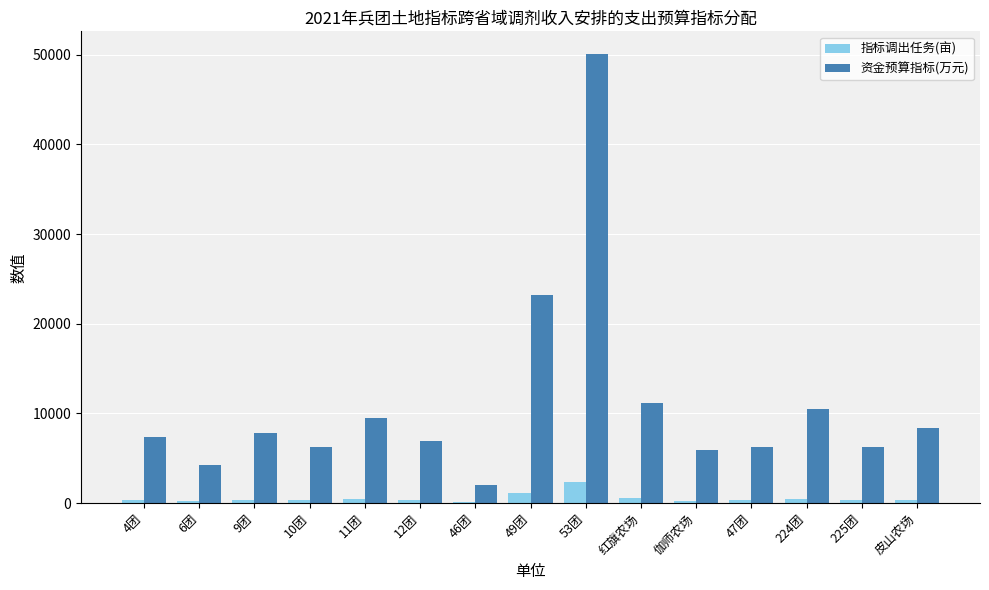

At which category is the sum across all series the highest?

53团